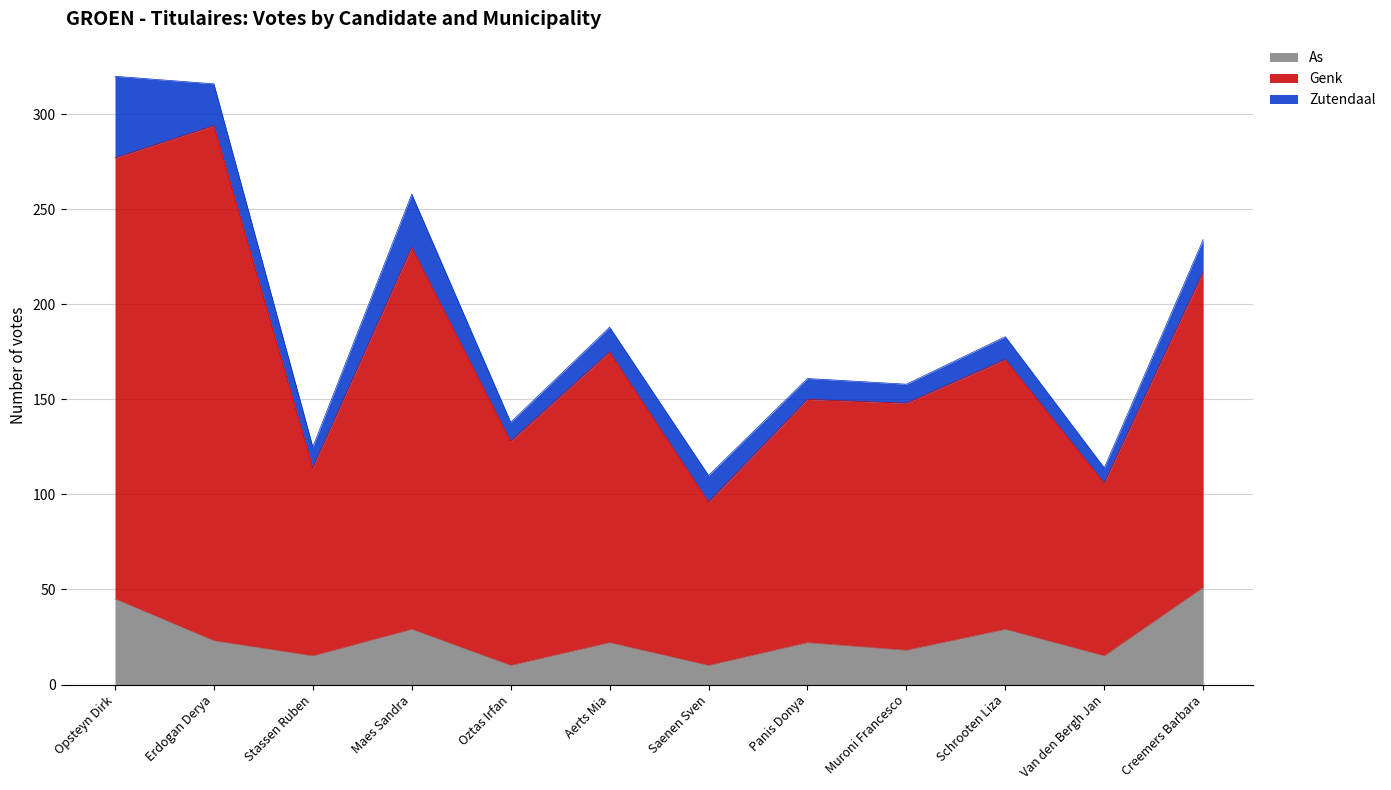

In As, how many points are lower than both neighbors (excluding endpoints)?

5